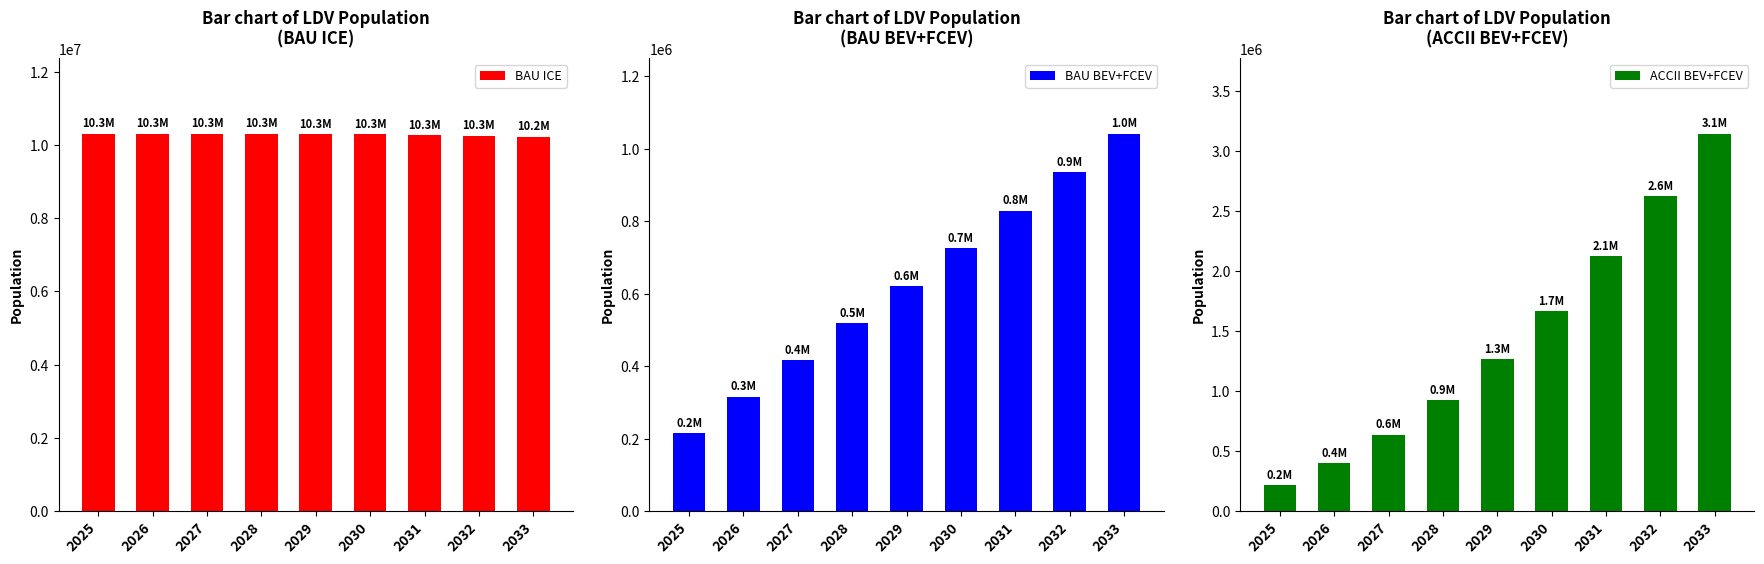

At which category is the sum across all series the highest?

2033